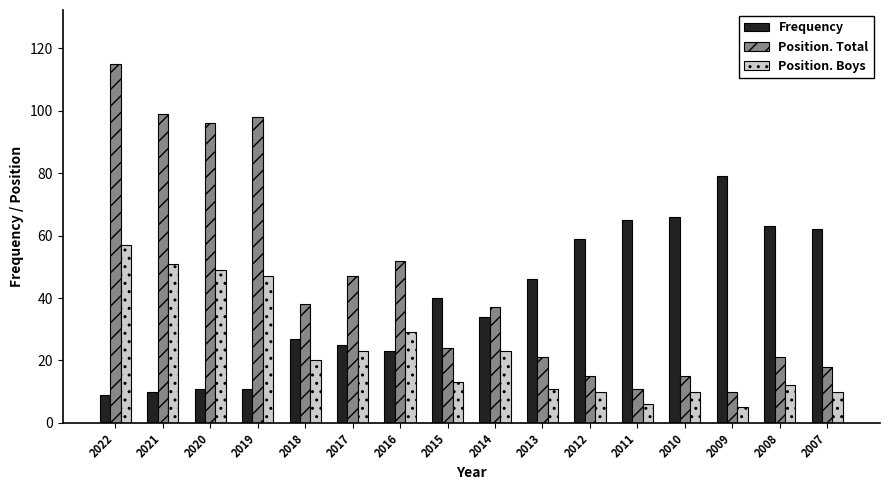

Which series has the widest spread of values?

Position. Total